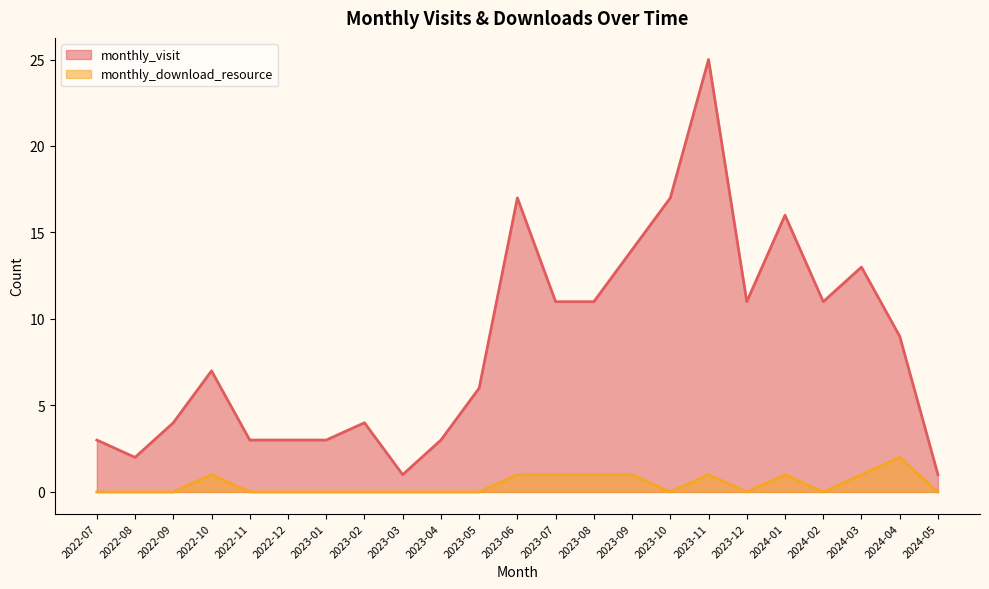

Reading left to right, extract all data points from this chart.

monthly_visit: 2022-07=3	2022-08=2	2022-09=4	2022-10=7	2022-11=3	2022-12=3	2023-01=3	2023-02=4	2023-03=1	2023-04=3	2023-05=6	2023-06=17	2023-07=11	2023-08=11	2023-09=14	2023-10=17	2023-11=25	2023-12=11	2024-01=16	2024-02=11	2024-03=13	2024-04=9	2024-05=1
monthly_download_resource: 2022-07=0	2022-08=0	2022-09=0	2022-10=1	2022-11=0	2022-12=0	2023-01=0	2023-02=0	2023-03=0	2023-04=0	2023-05=0	2023-06=1	2023-07=1	2023-08=1	2023-09=1	2023-10=0	2023-11=1	2023-12=0	2024-01=1	2024-02=0	2024-03=1	2024-04=2	2024-05=0